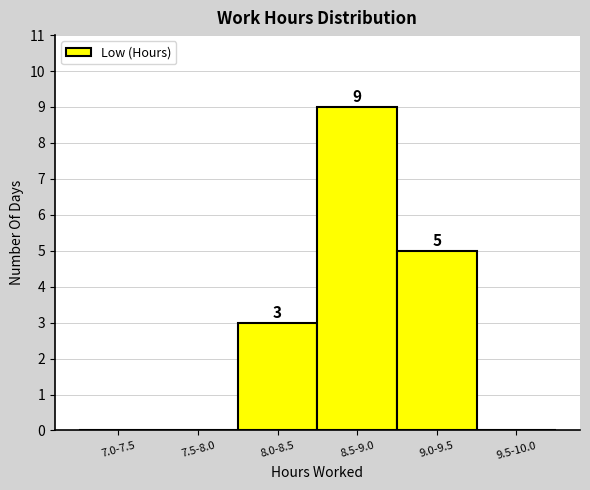

Reading left to right, list all the values displayed in this chart.

7.0-7.5=0	7.5-8.0=0	8.0-8.5=3	8.5-9.0=9	9.0-9.5=5	9.5-10.0=0